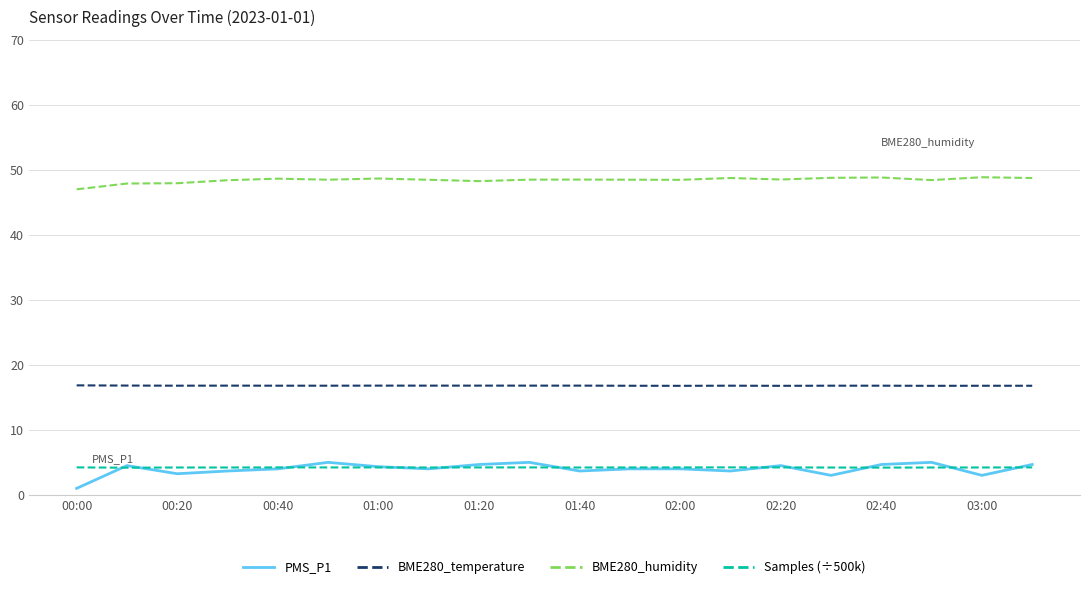

Which series has the largest total across all categories?

BME280_humidity